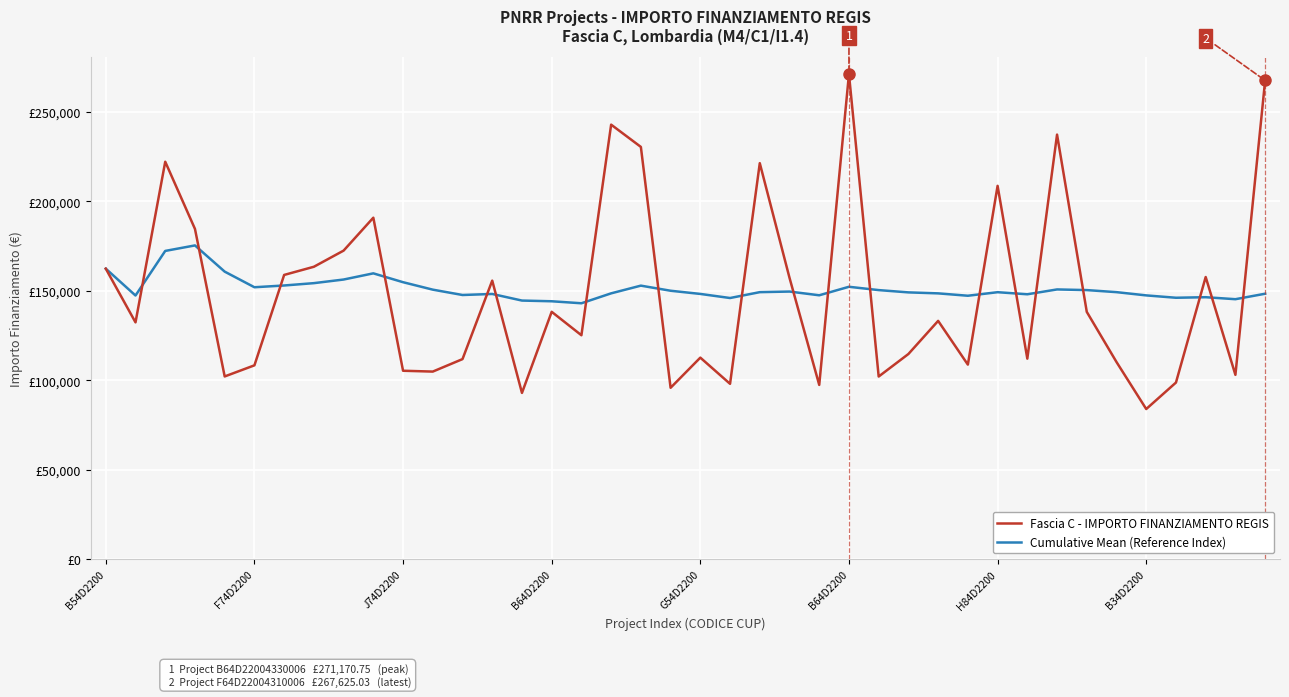

Does the chart display data point markers on the line(s)?

No